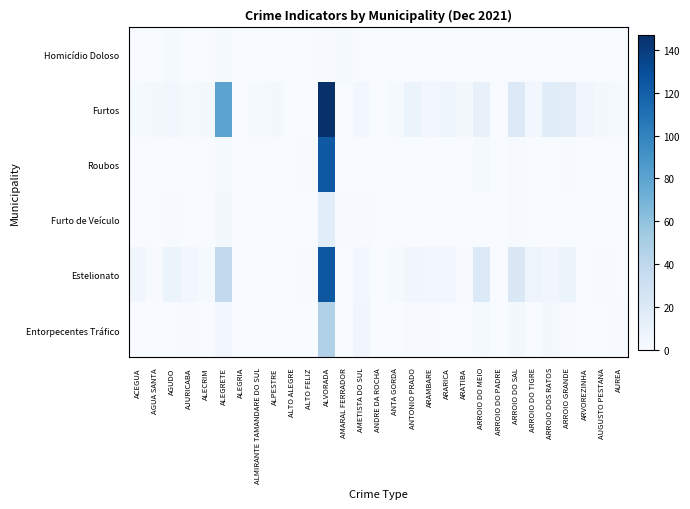

At how many categories does at least one series exceed 104?

1